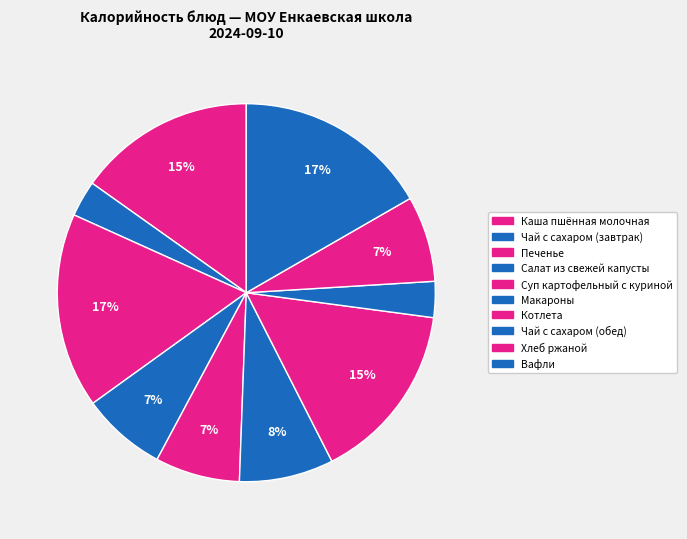

What percentage do Макароны and Печенье together represent?

24.8%